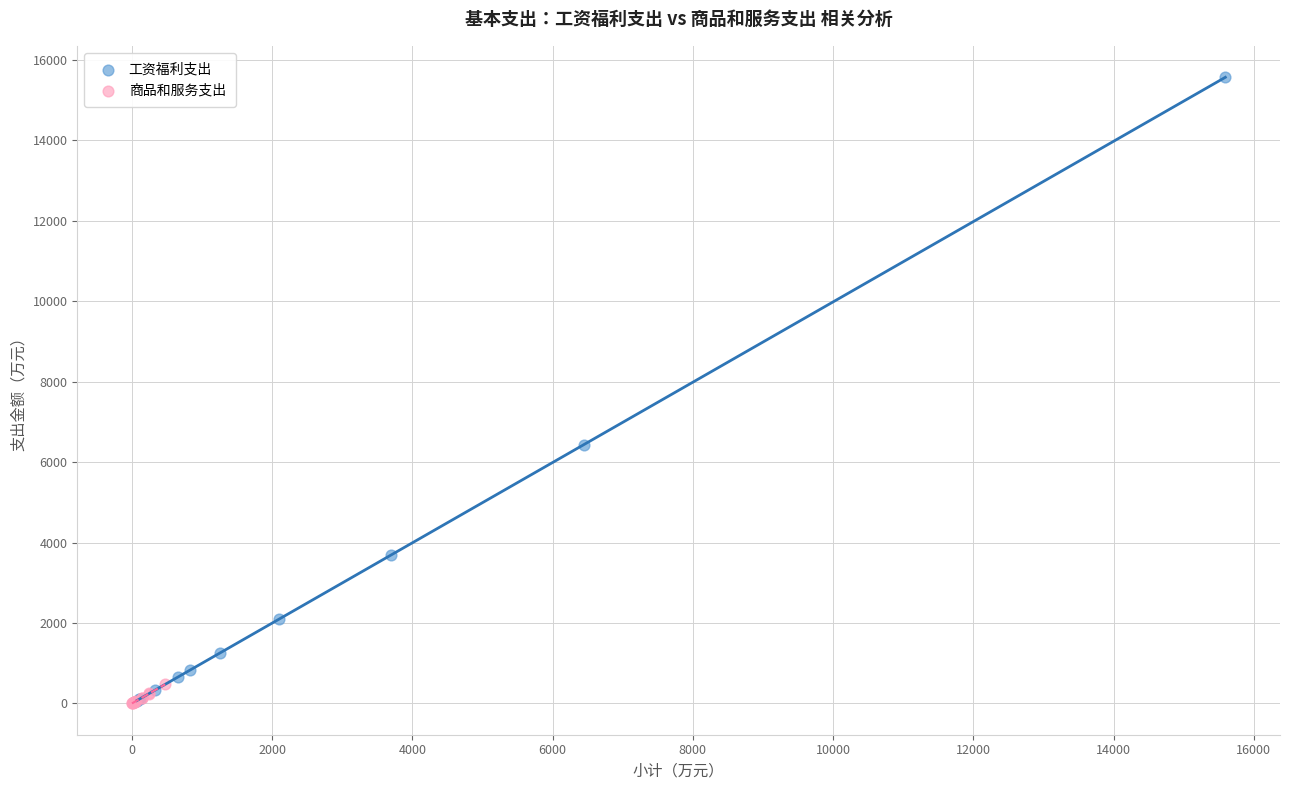

Which series has the largest Y range (max minus min)?

工资福利支出